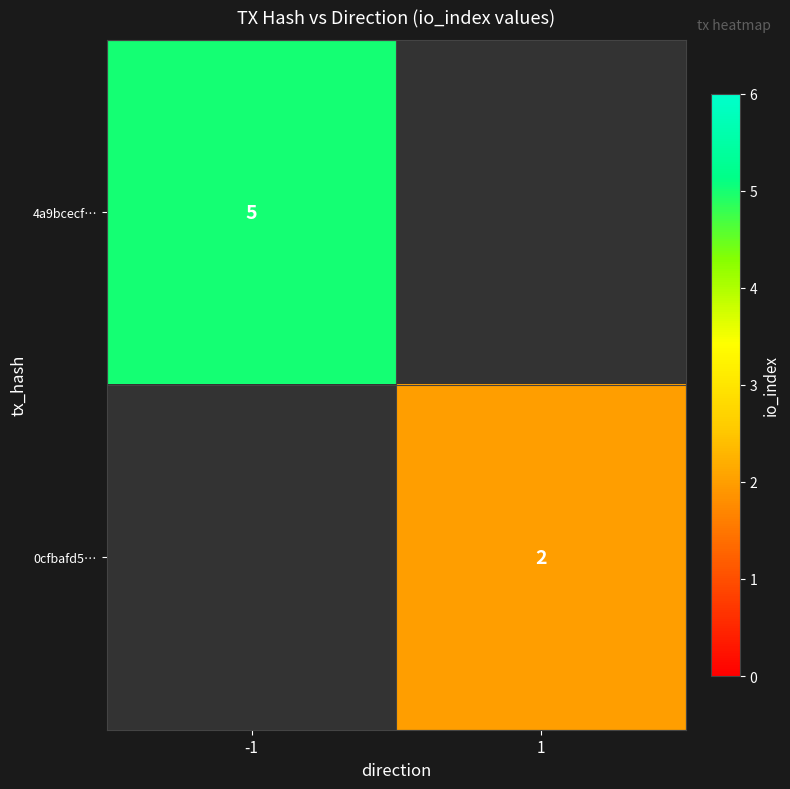

Is it true that 0cfbafd5… equals 1 at 1?

False